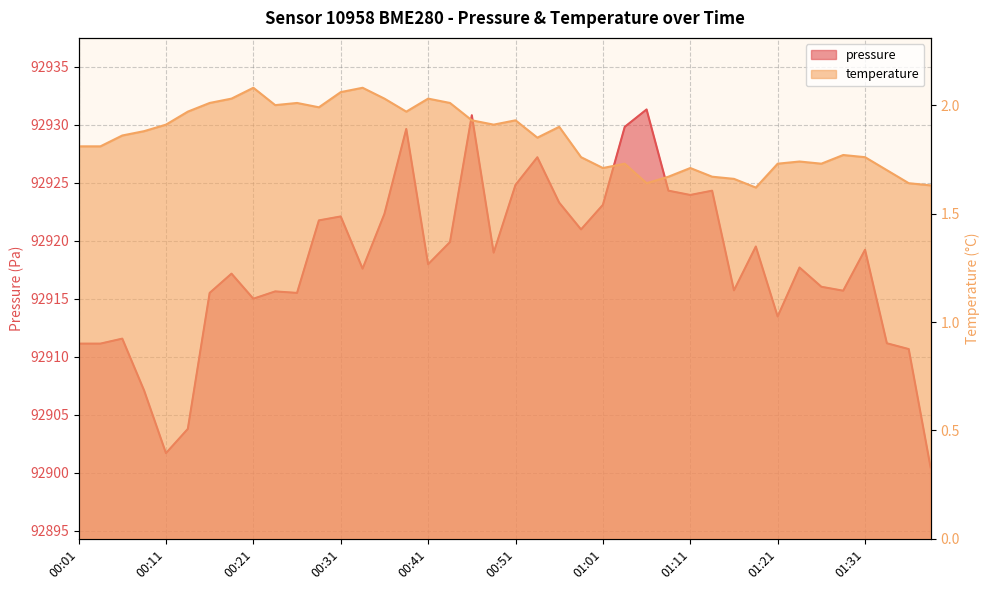

What is the label of the 16th point from the left?

00:39